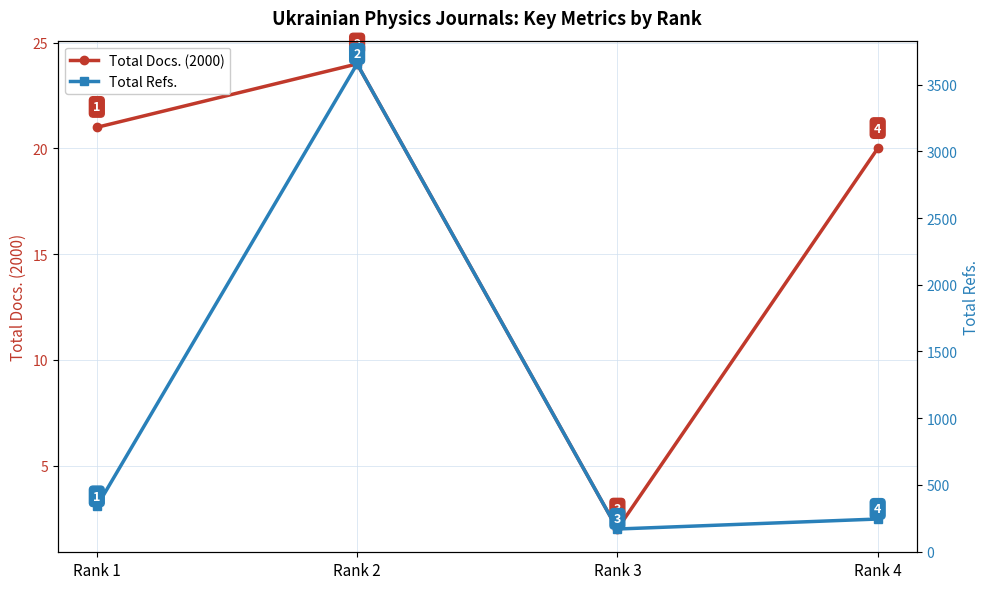

What is the maximum value shown in the chart?

3656